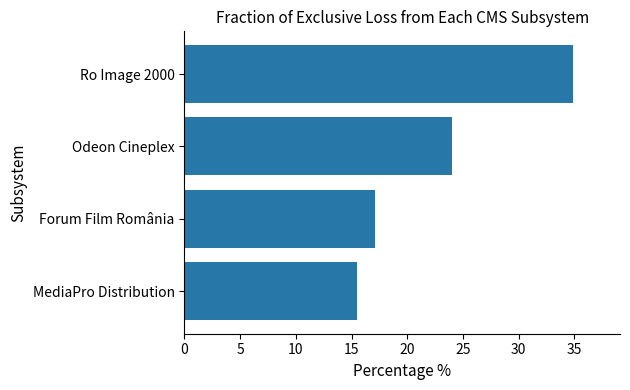

What is the difference between the maximum and minimum values?

19.4